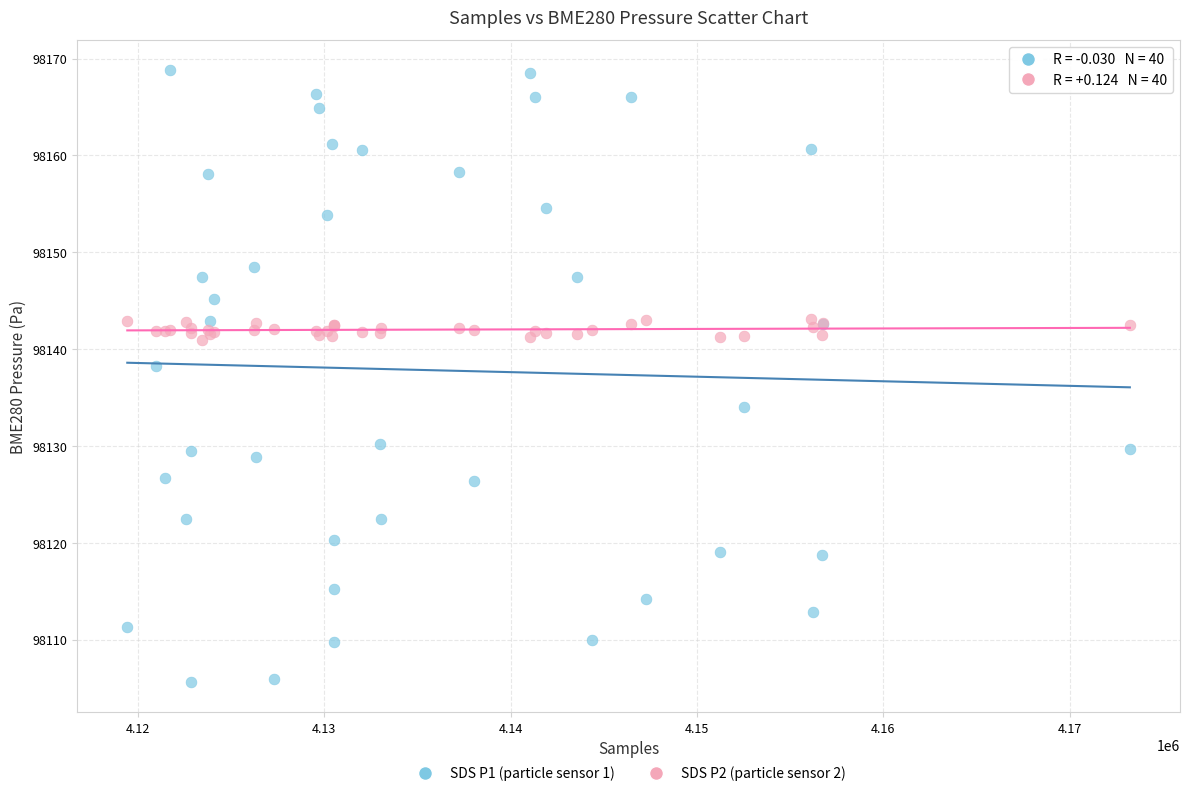

Across all series, what Y value is closest to 98137?

98138.3